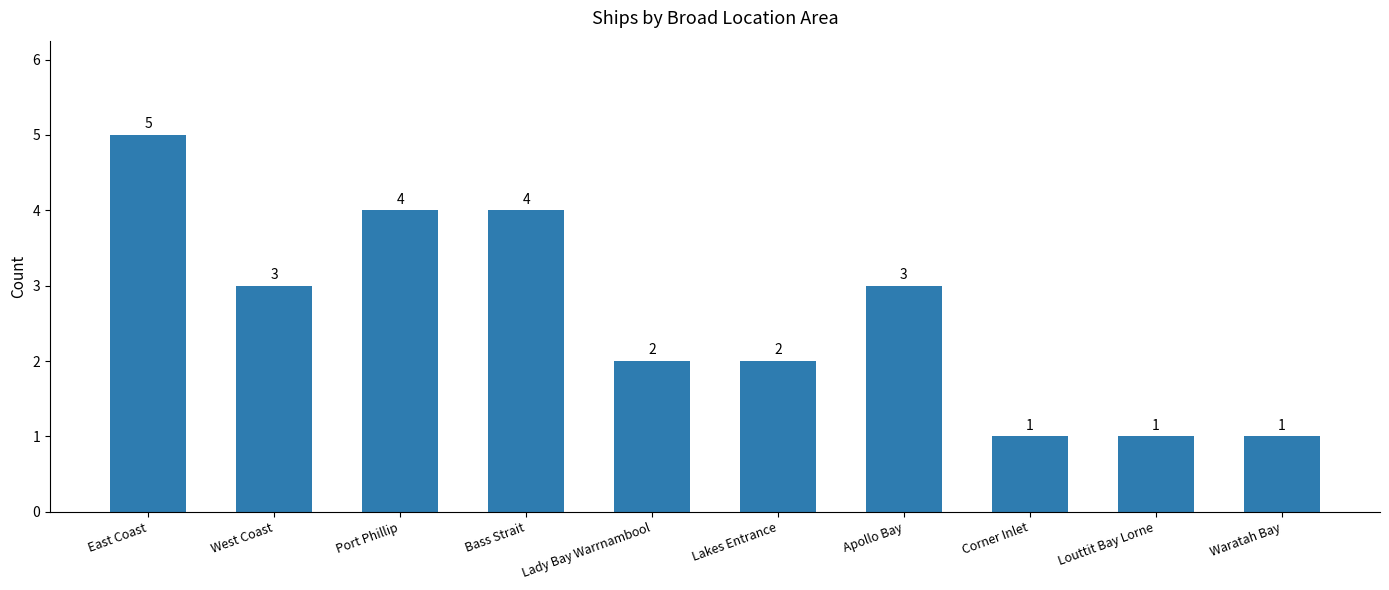

Which label corresponds to the largest value in the chart?

East Coast